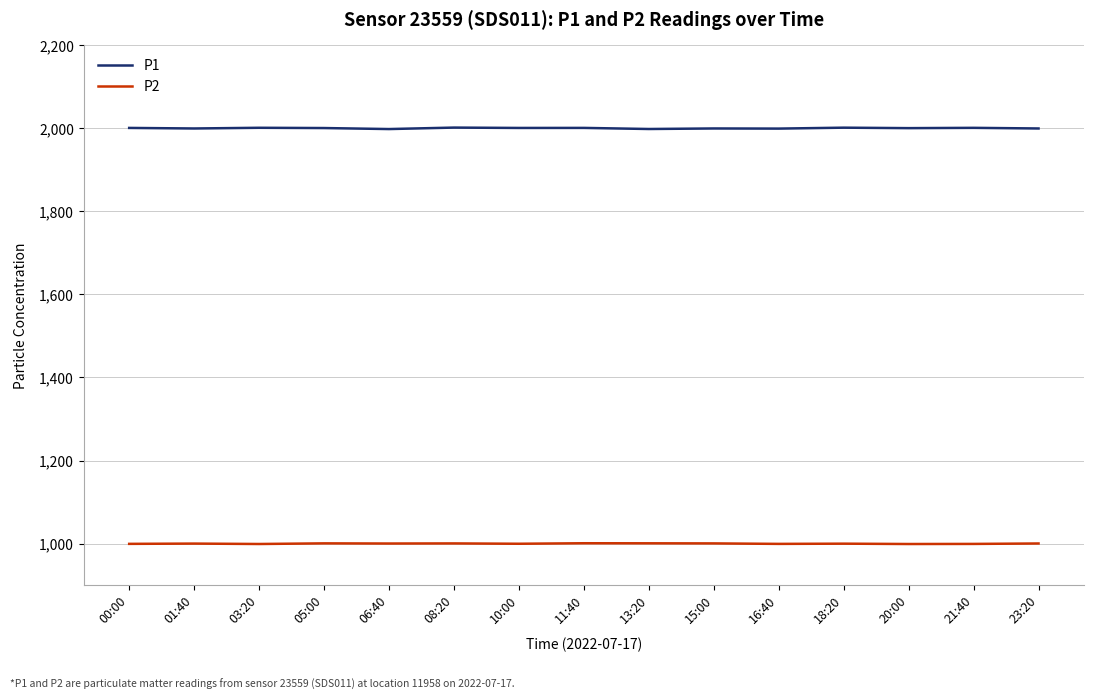

Is the value of P1 at 16:40 greater than the value of P2 at 16:40?

Yes